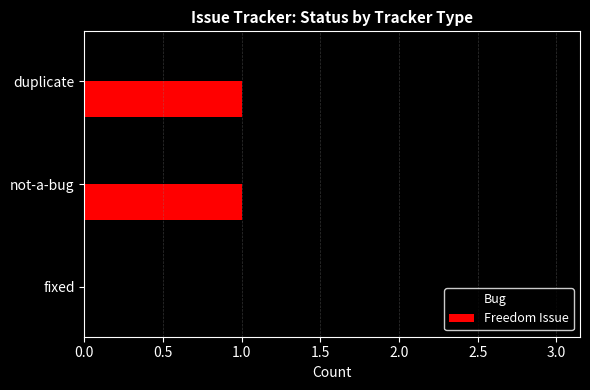

The value of Bug at not-a-bug is 1. True or false?

True